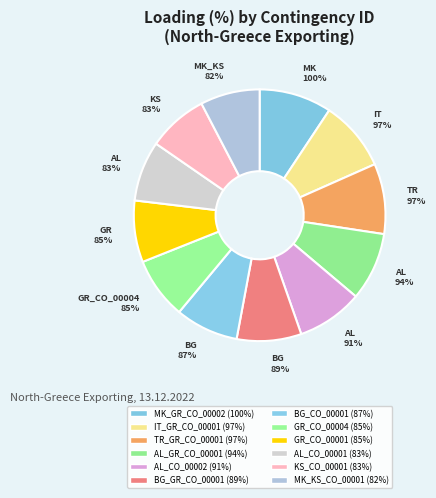

To the nearest percent, what percentage of the pie is BG_CO_00001?

8%